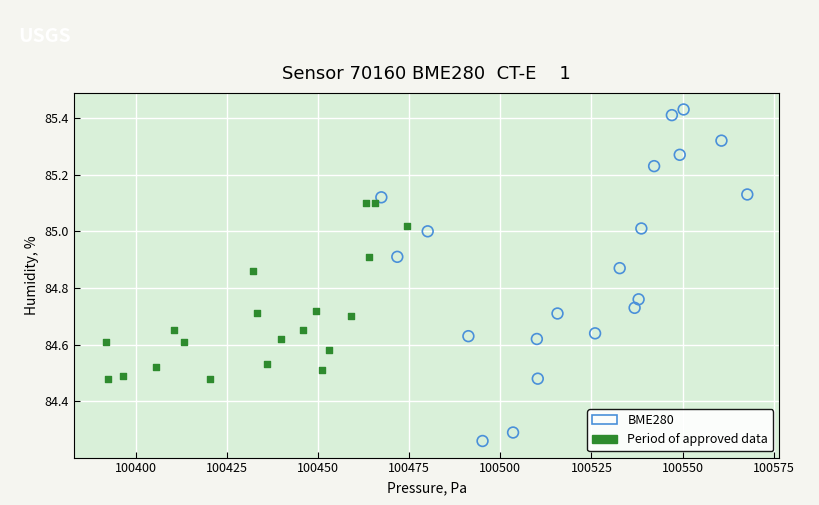

Which series reaches the maximum Y coordinate?

BME280